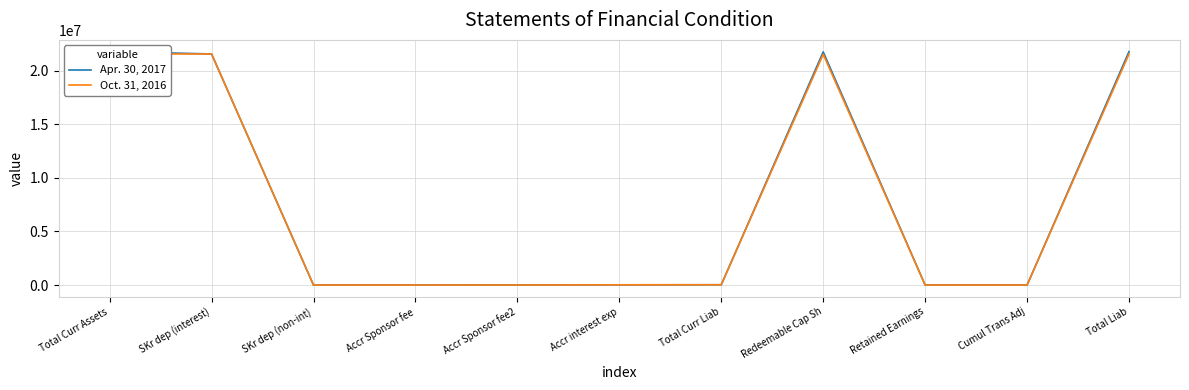

What is the label of the 6th point from the right?

Accr interest exp